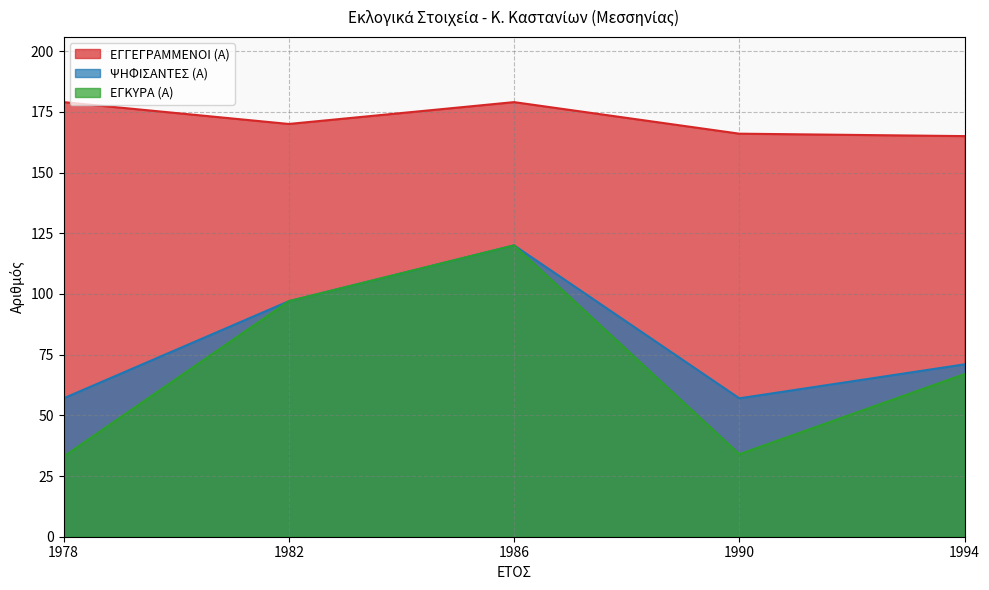

What is the difference between the ΕΓΓΕΓΡΑΜΜΕΝΟΙ (Α) values at 1990 and 1978?

13